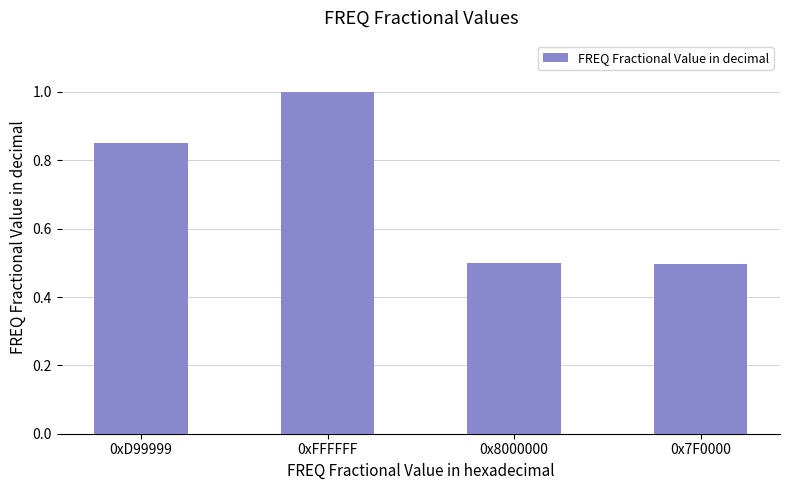

What is the label of the 2nd bar from the right?

0x8000000